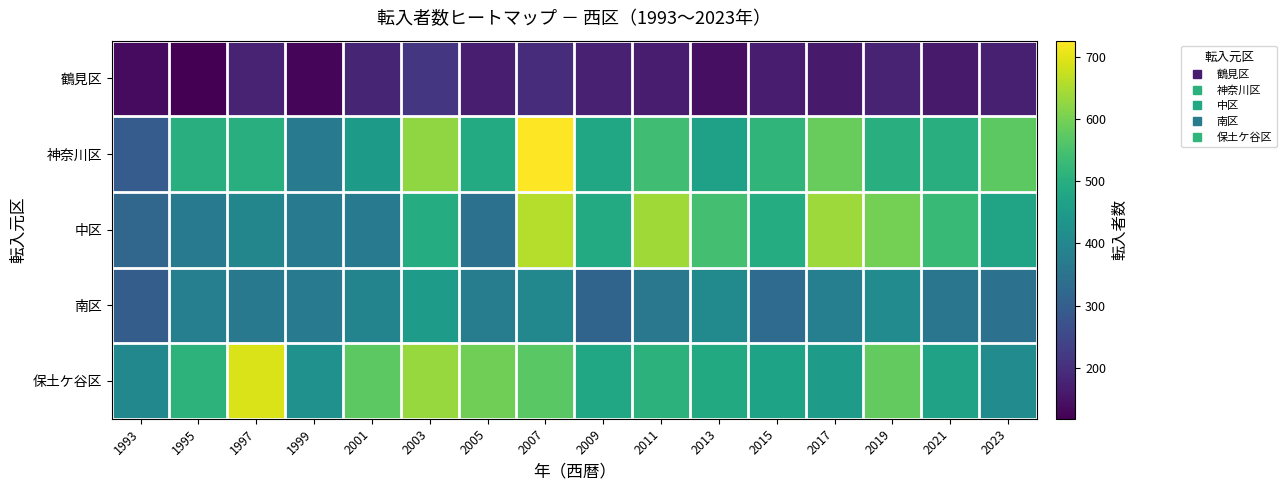

What is the total value across all series at 2005?

1975